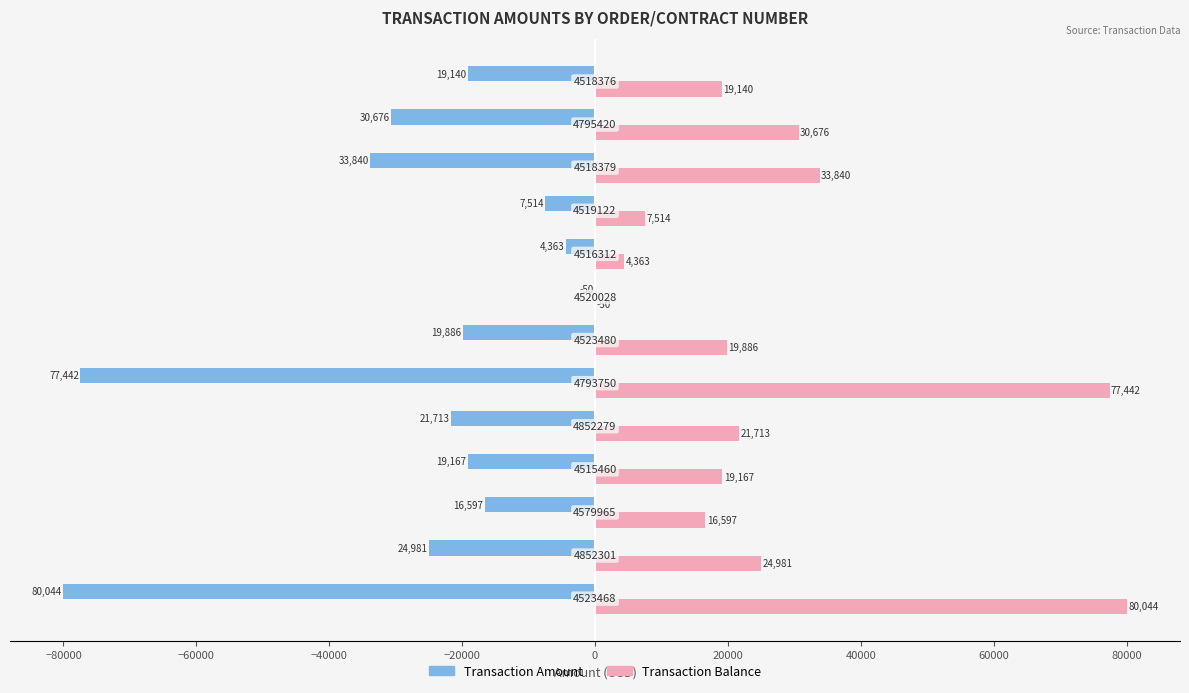

What is the maximum value for Transaction Balance?

80043.9